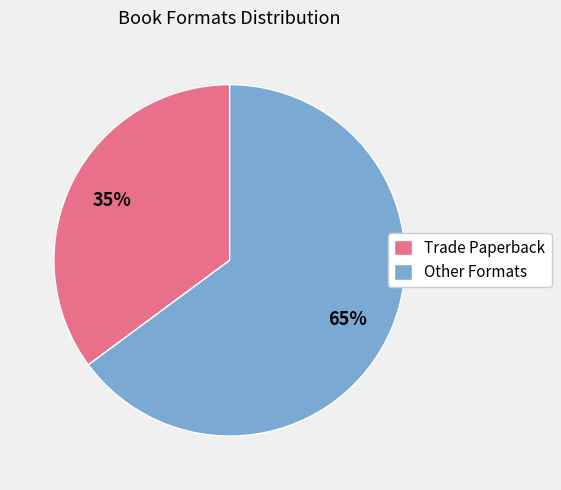

To the nearest percent, what is the average slice percentage?

50%